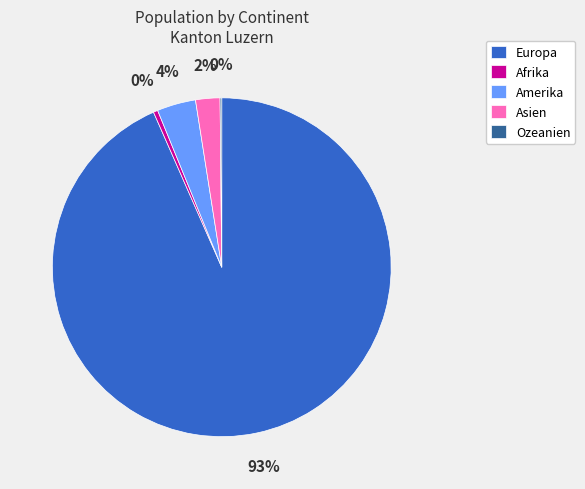

What is the majority slice?

Europa